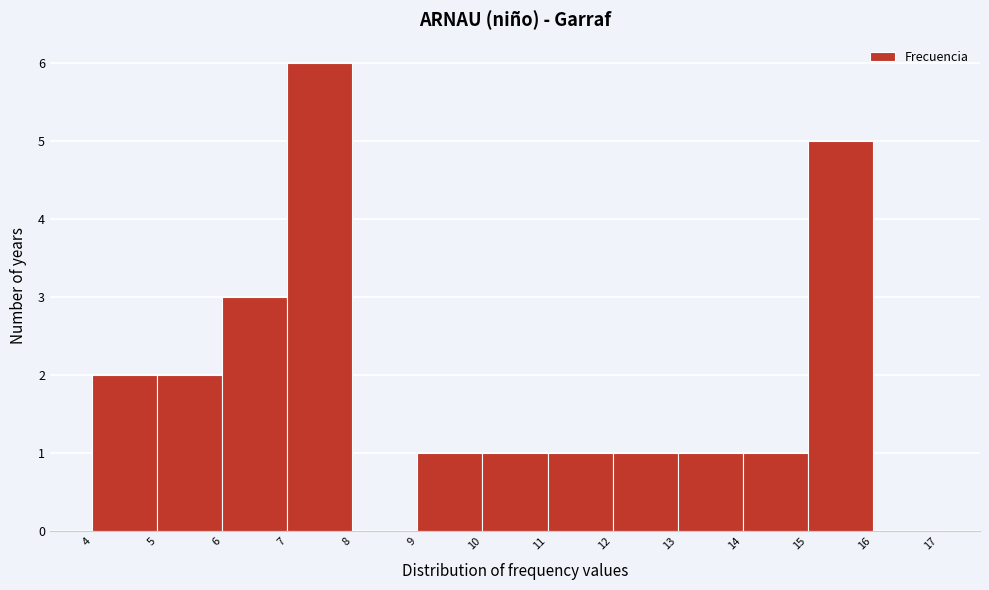

Reading left to right, extract all data points from this chart.

4=2	5=2	6=3	7=6	8=0	9=1	10=1	11=1	12=1	13=1	14=1	15=5	16=0